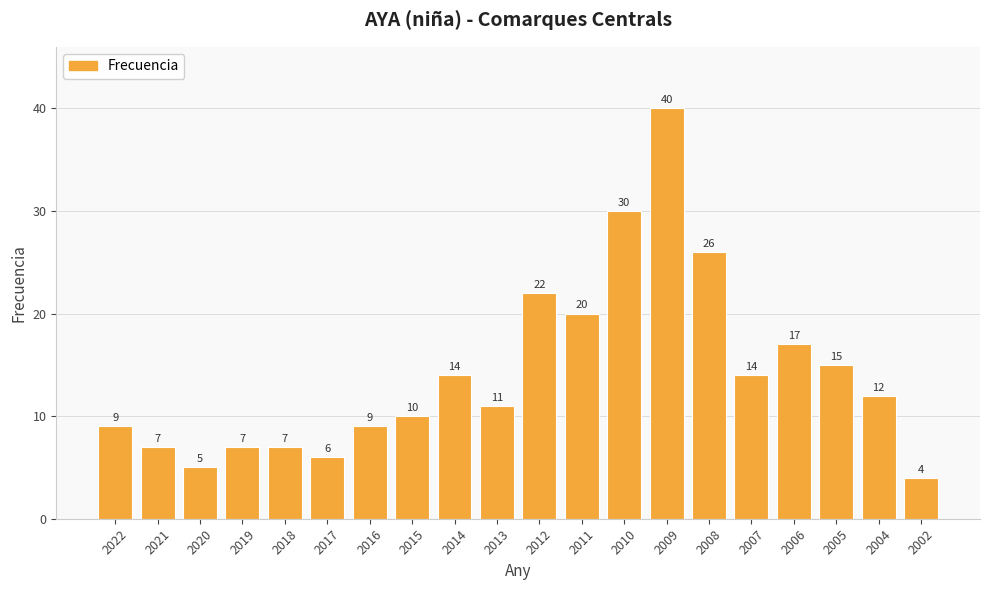

Where is the data nearest to the value 22?

2012